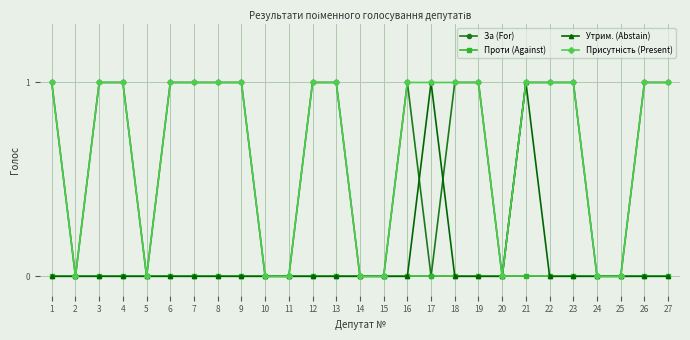

Count the За (For) values in the range 0 to 1.

27